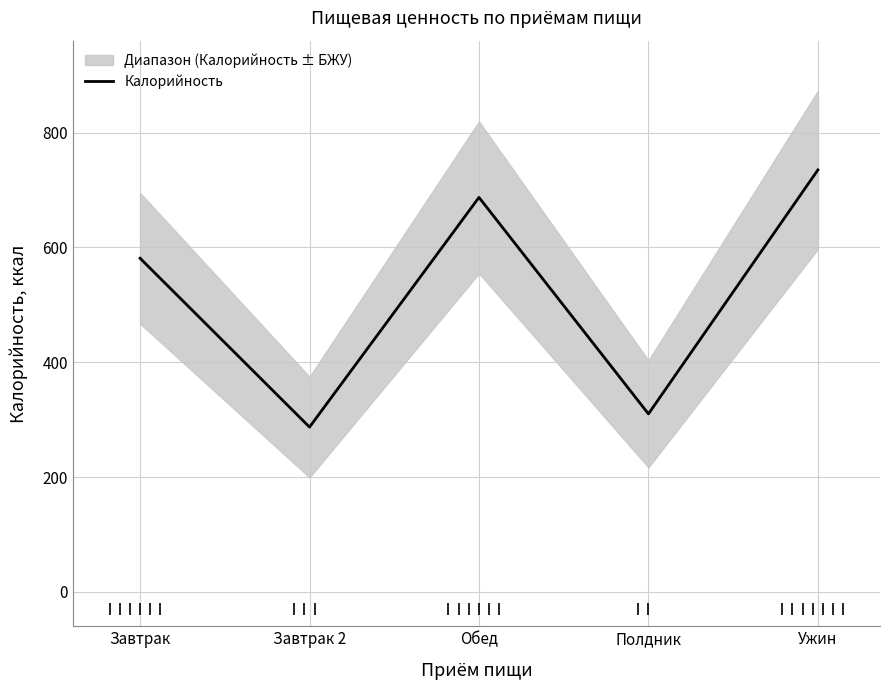

What is the change in value from Завтрак to Завтрак 2?

-294.2